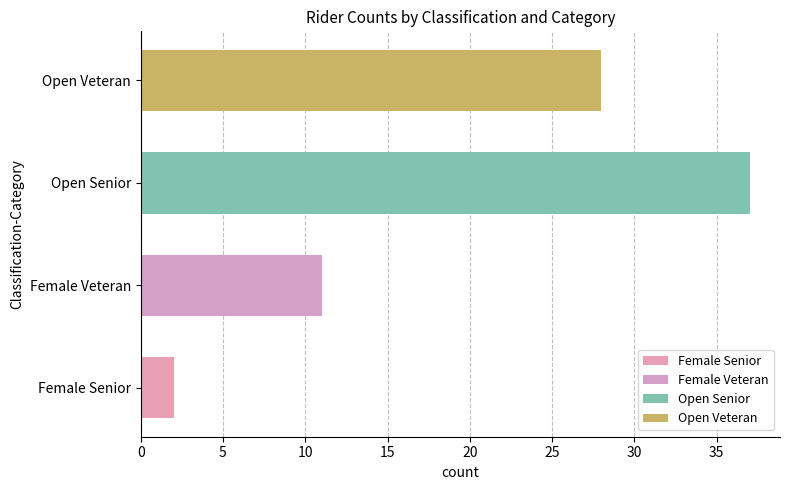

Is it true that the value at Female Veteran is 11?

True